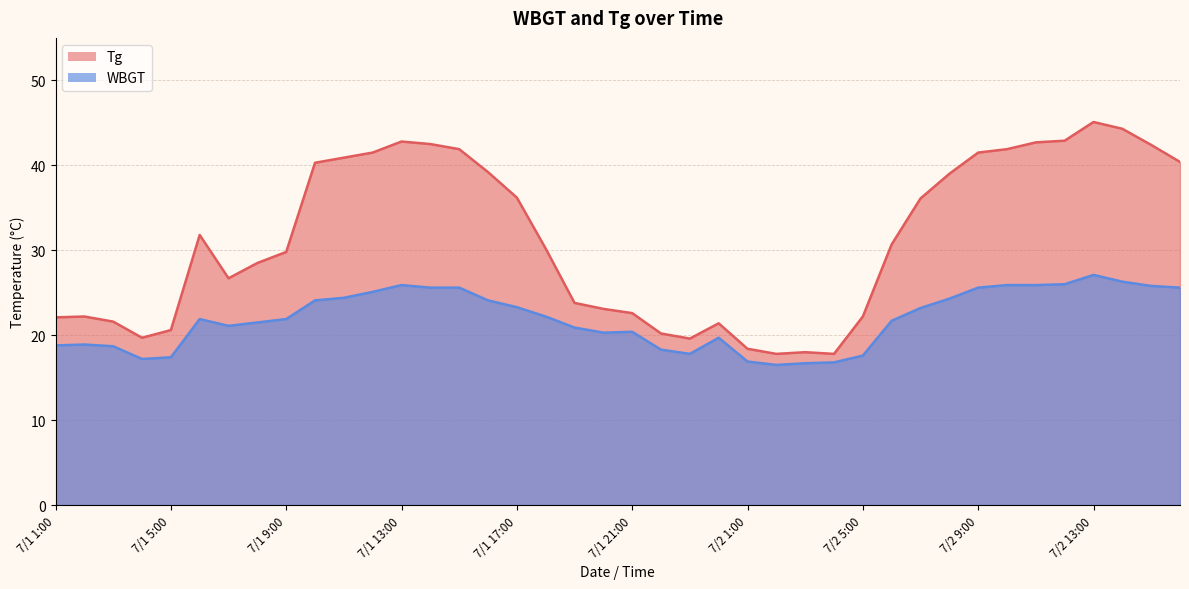

At which label is Tg closest to 31?

7/2 6:00